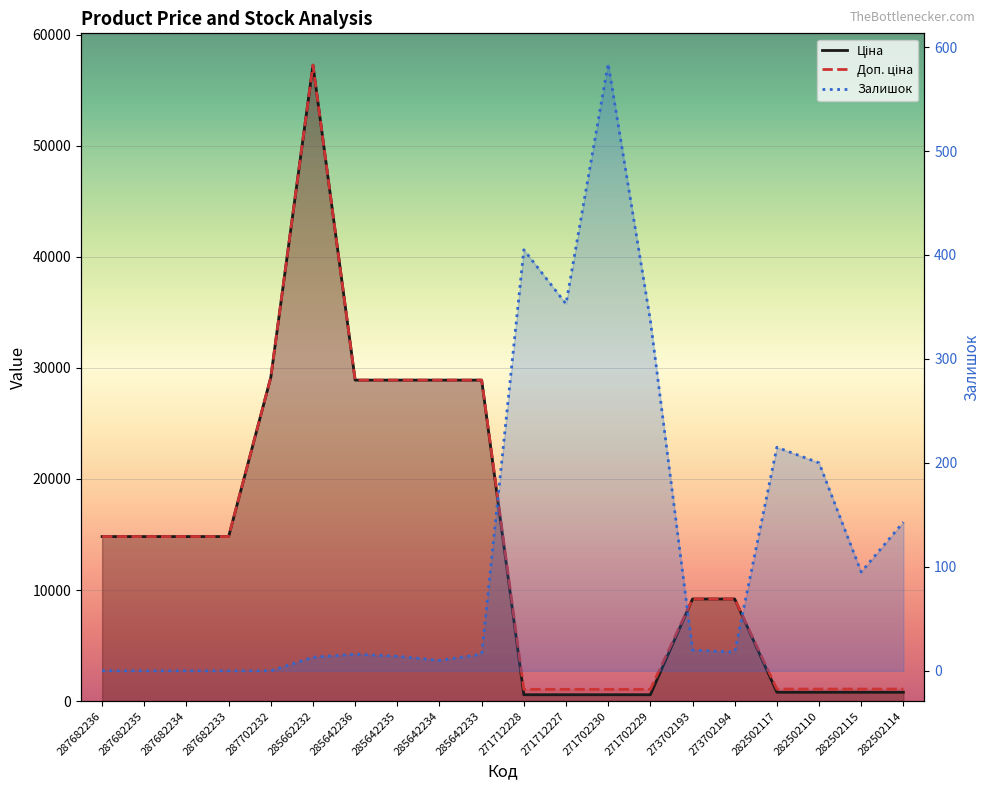

What is the average value of the Ціна series?

14260.0